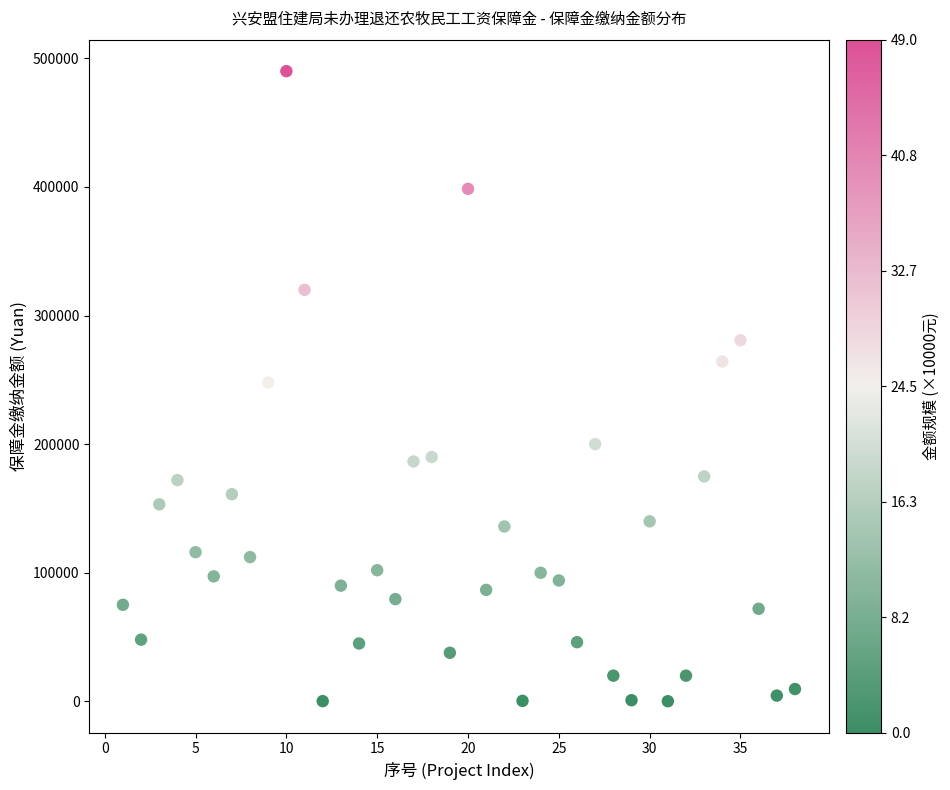

What is the range of X values (max minus min)?

37